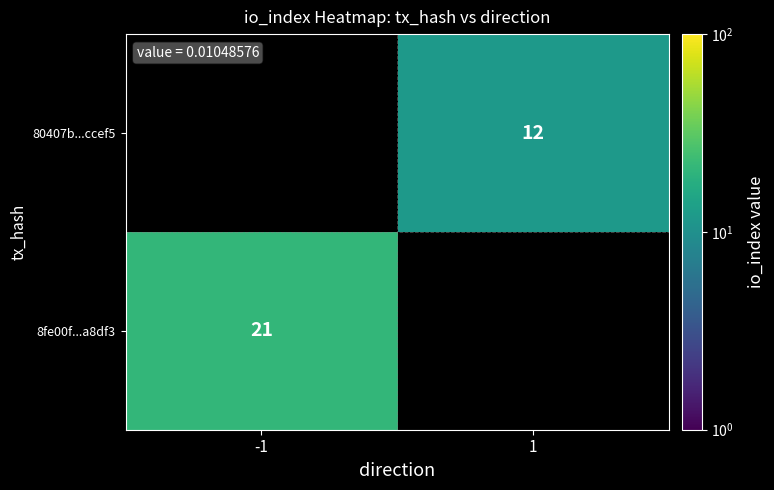

True or false: 8fe00f...a8df3 has a value of 21 at -1.

True